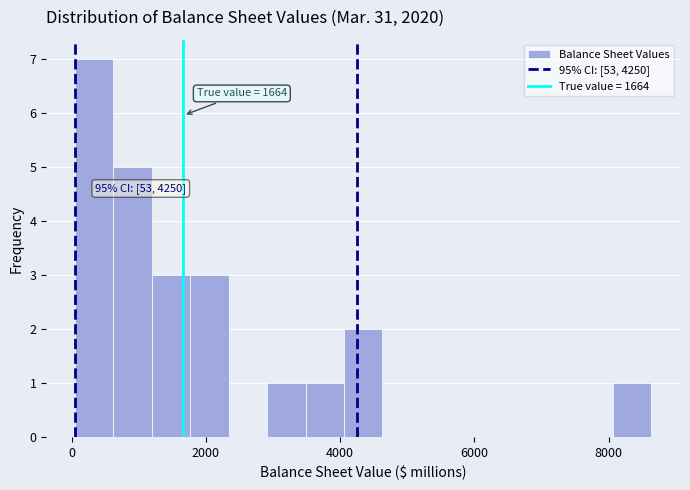

Read against the x-axis, roughly where is the centre of the tallest bar?

400